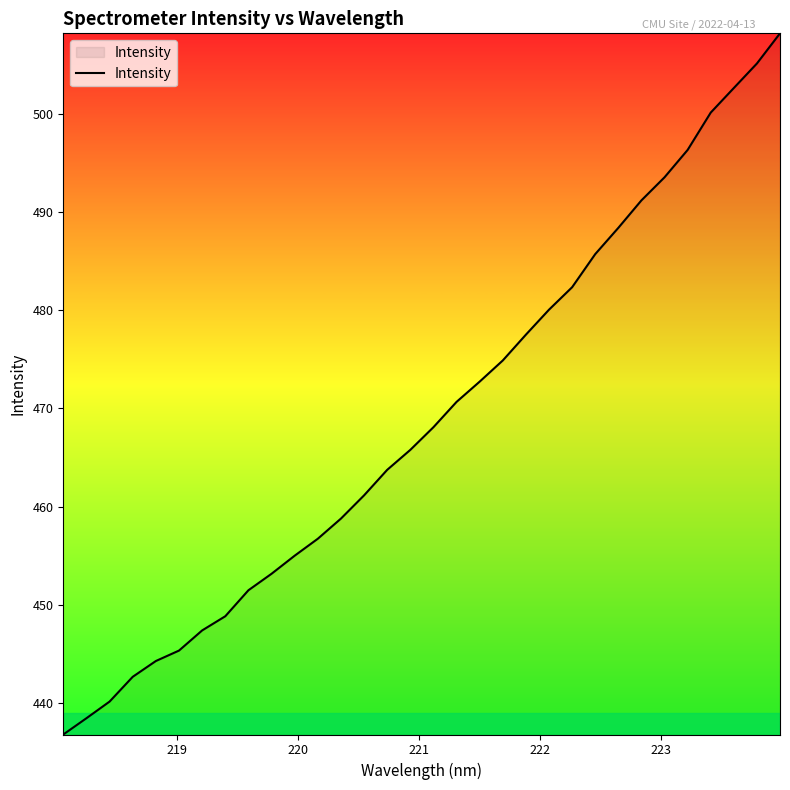

What is the minimum value shown in the chart?

436.8